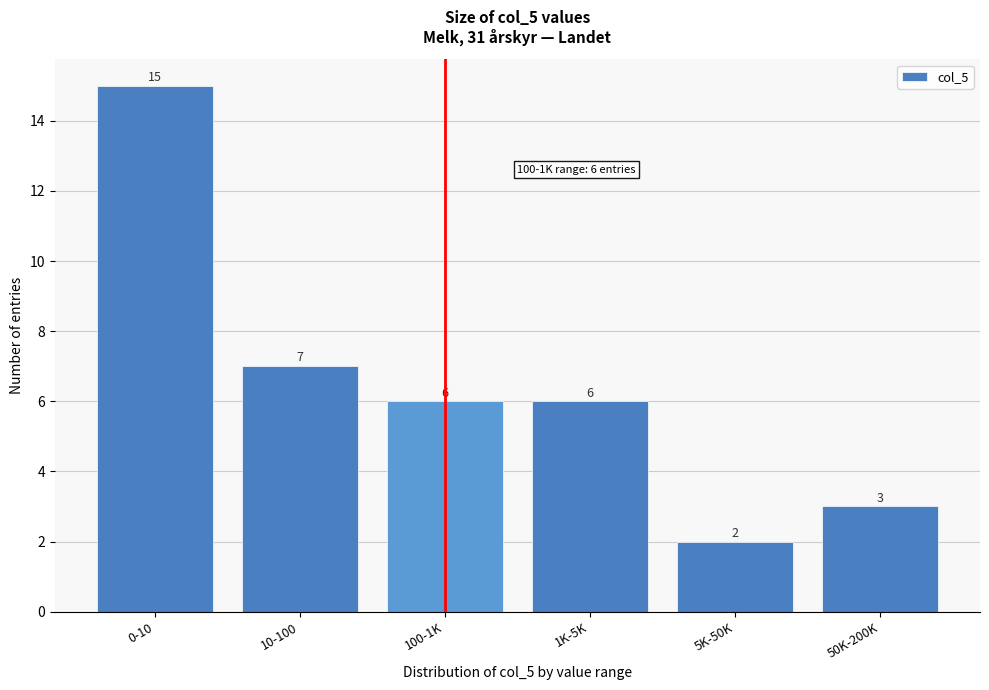

Reading left to right, extract all data points from this chart.

0-10=15	10-100=7	100-1K=6	1K-5K=6	5K-50K=2	50K-200K=3